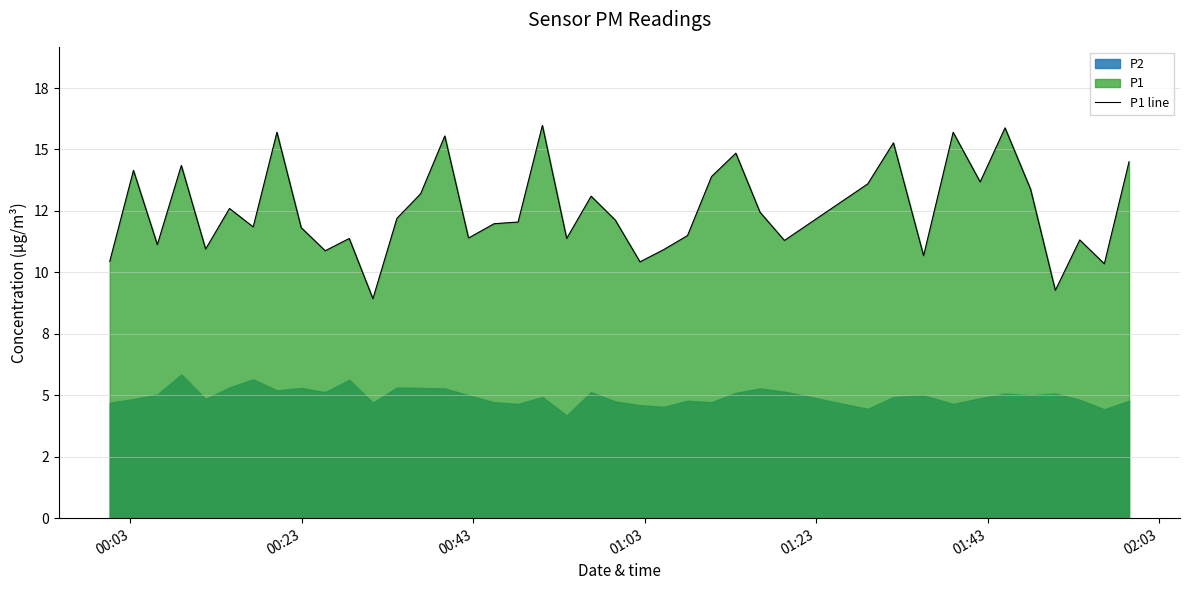

Does the chart display data point markers on the line(s)?

No